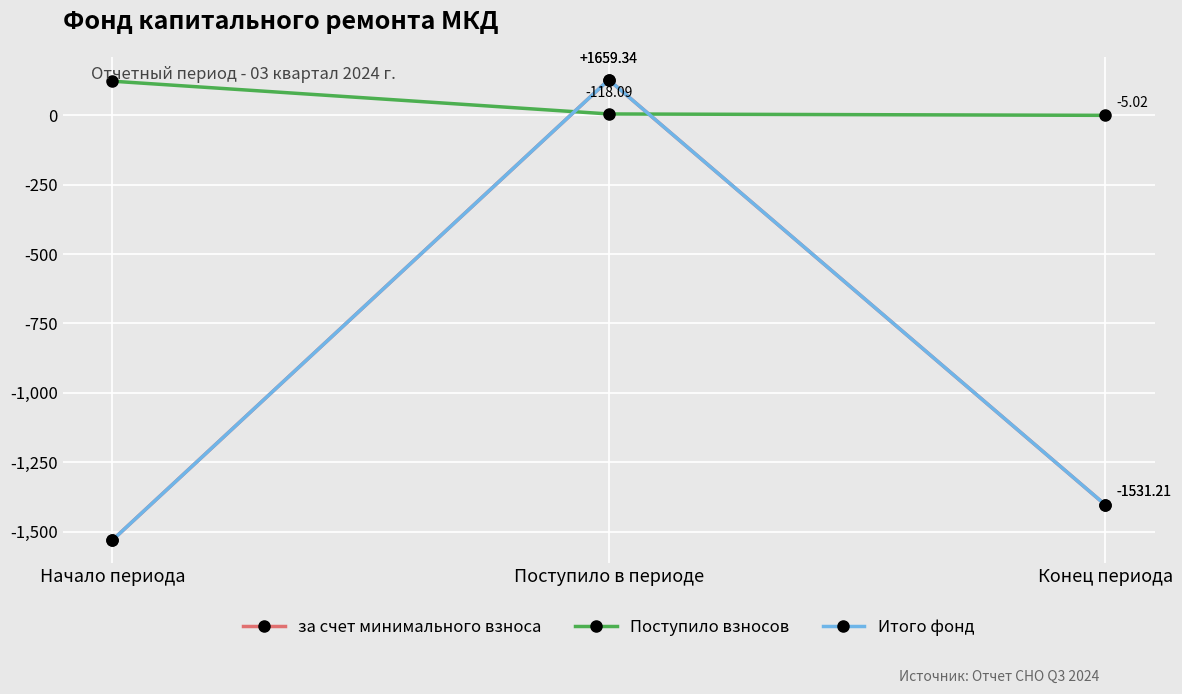

Does the chart have visible grid lines?

Yes